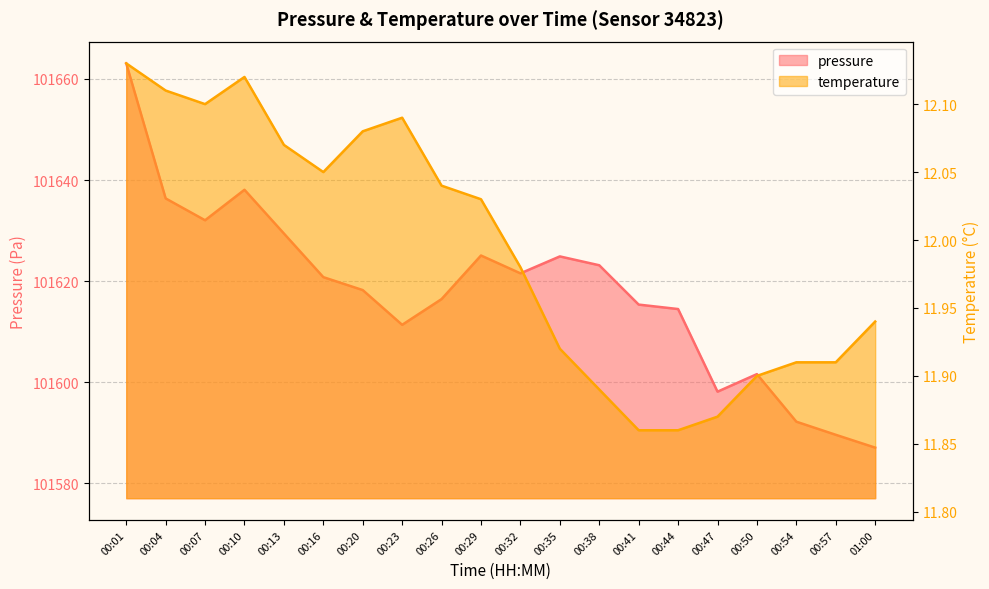

Reading right to left, transcribe all the data shown in this chart.

pressure: 01:00=101587.1	00:57=101589.6	00:54=101592.2	00:50=101601.6	00:47=101598.2	00:44=101614.5	00:41=101615.4	00:38=101623.2	00:35=101624.9	00:32=101621.6	00:29=101625.1	00:26=101616.5	00:23=101611.4	00:20=101618.2	00:16=101620.8	00:13=101629.4	00:10=101638.1	00:07=101632.1	00:04=101636.4	00:01=101663.1
temperature: 01:00=11.9	00:57=11.9	00:54=11.9	00:50=11.9	00:47=11.9	00:44=11.9	00:41=11.9	00:38=11.9	00:35=11.9	00:32=12.0	00:29=12.0	00:26=12.0	00:23=12.1	00:20=12.1	00:16=12.1	00:13=12.1	00:10=12.1	00:07=12.1	00:04=12.1	00:01=12.1